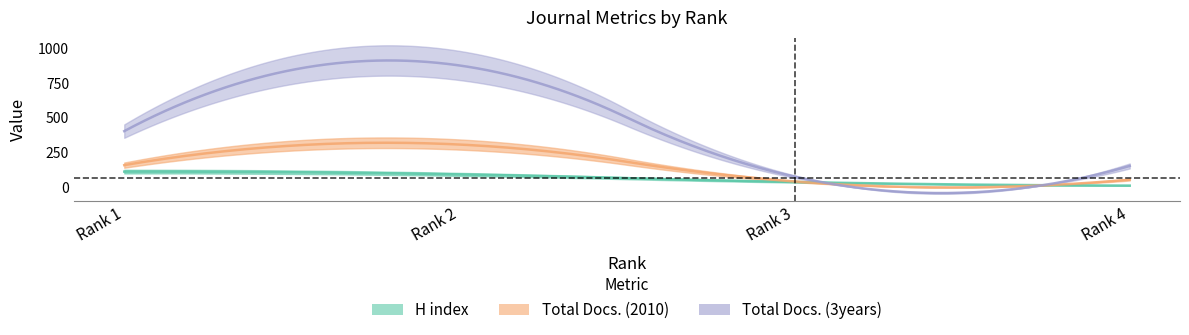

Which label corresponds to the largest value in the chart?

2